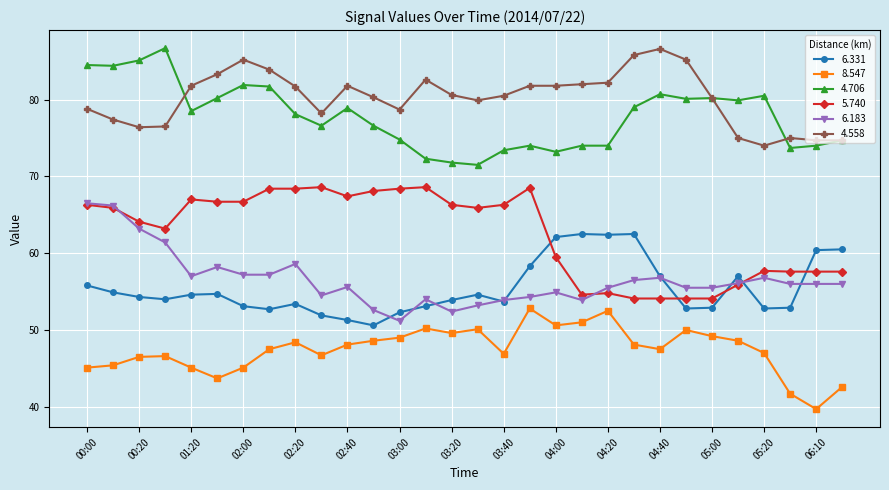

True or false: 4.558 has more than 2 points higher than both neighbors.

True